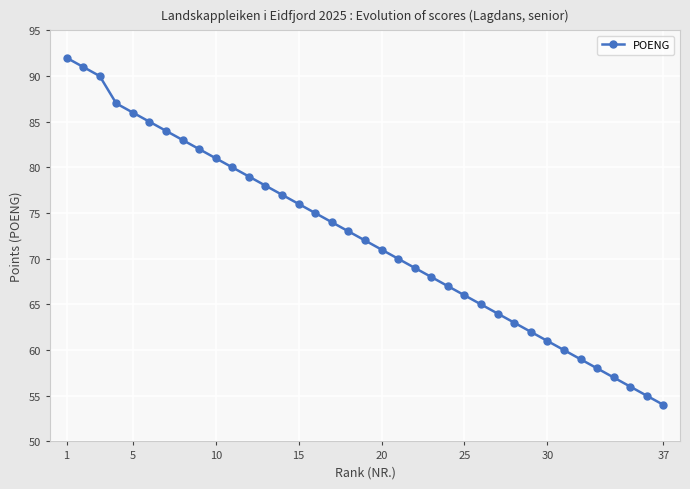

What is the difference between the second highest and second lowest values?

36